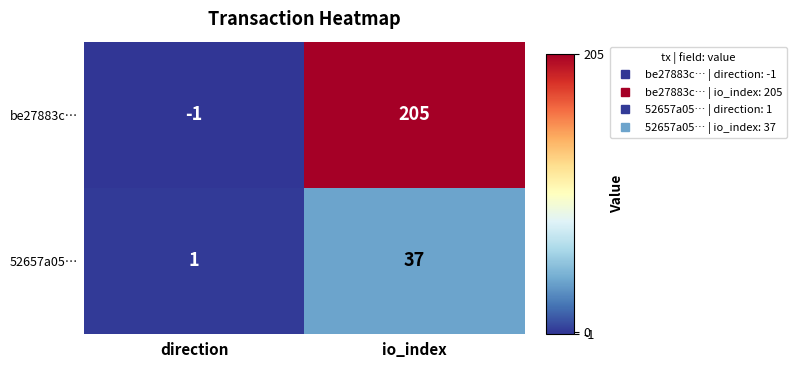

Which series has the widest spread of values?

be27883c…